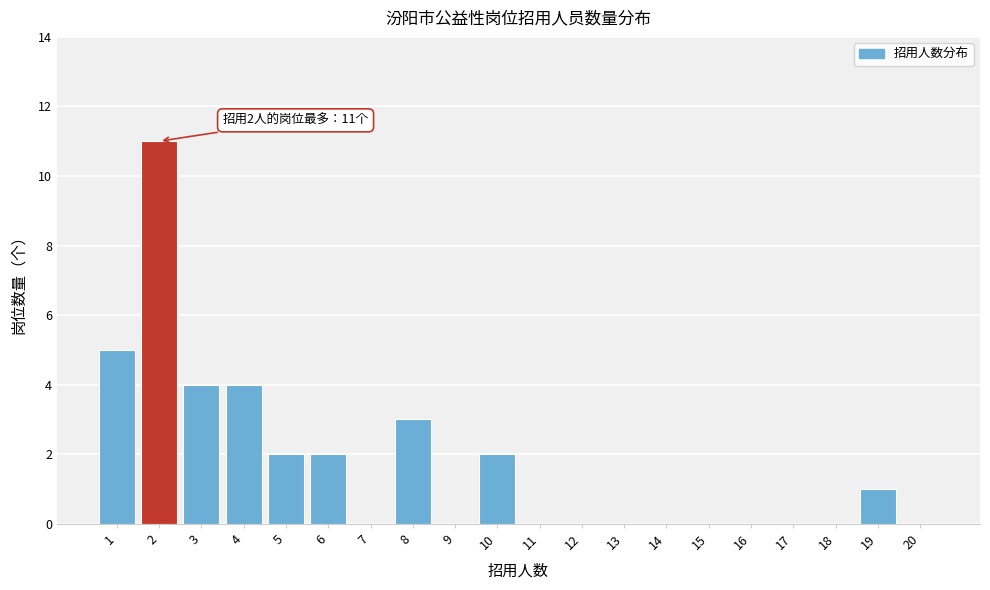

Reading right to left, transcribe all the data shown in this chart.

20=0	19=1	18=0	17=0	16=0	15=0	14=0	13=0	12=0	11=0	10=2	9=0	8=3	7=0	6=2	5=2	4=4	3=4	2=11	1=5